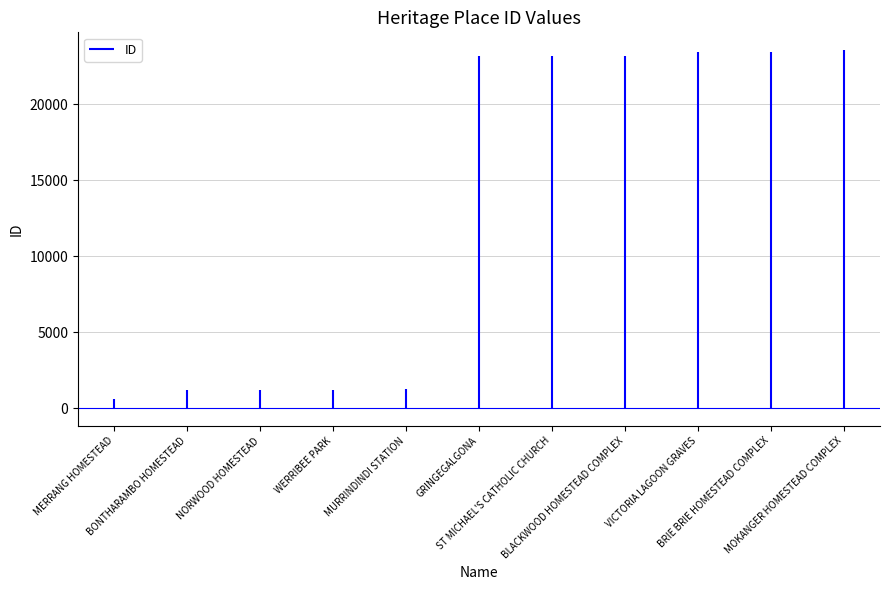

Which label corresponds to the smallest value in the chart?

MERRANG HOMESTEAD